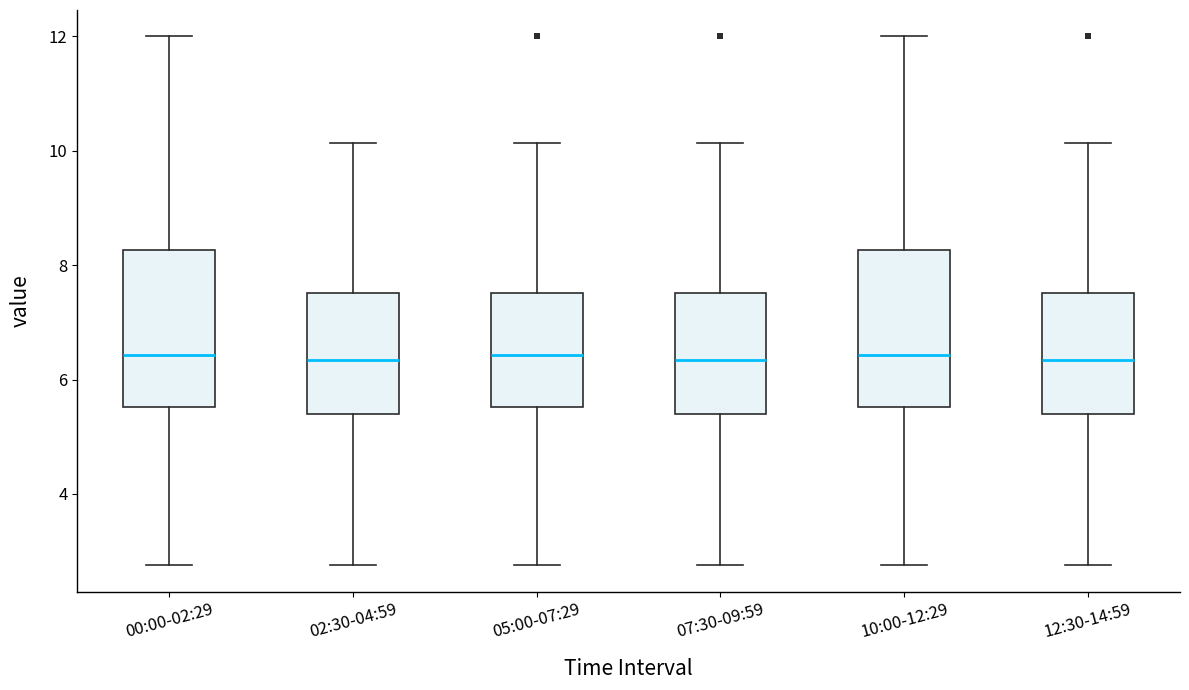

Reading left to right, transcribe this box plot: for each box, give where its median line is, the range the box spans, and where its two whiskers end, as read against the y-axis. The values are not printed on the chart, so give them approximately, as read against the axis.

00:00-02:29: median 6.4, box 5.6 to 8.2, whiskers 2.8 to 12.0
02:30-04:59: median 6.4, box 5.4 to 7.6, whiskers 2.8 to 10.2
05:00-07:29: median 6.4, box 5.6 to 7.6, whiskers 2.8 to 10.2
07:30-09:59: median 6.4, box 5.4 to 7.6, whiskers 2.8 to 10.2
10:00-12:29: median 6.4, box 5.6 to 8.2, whiskers 2.8 to 12.0
12:30-14:59: median 6.4, box 5.4 to 7.6, whiskers 2.8 to 10.2